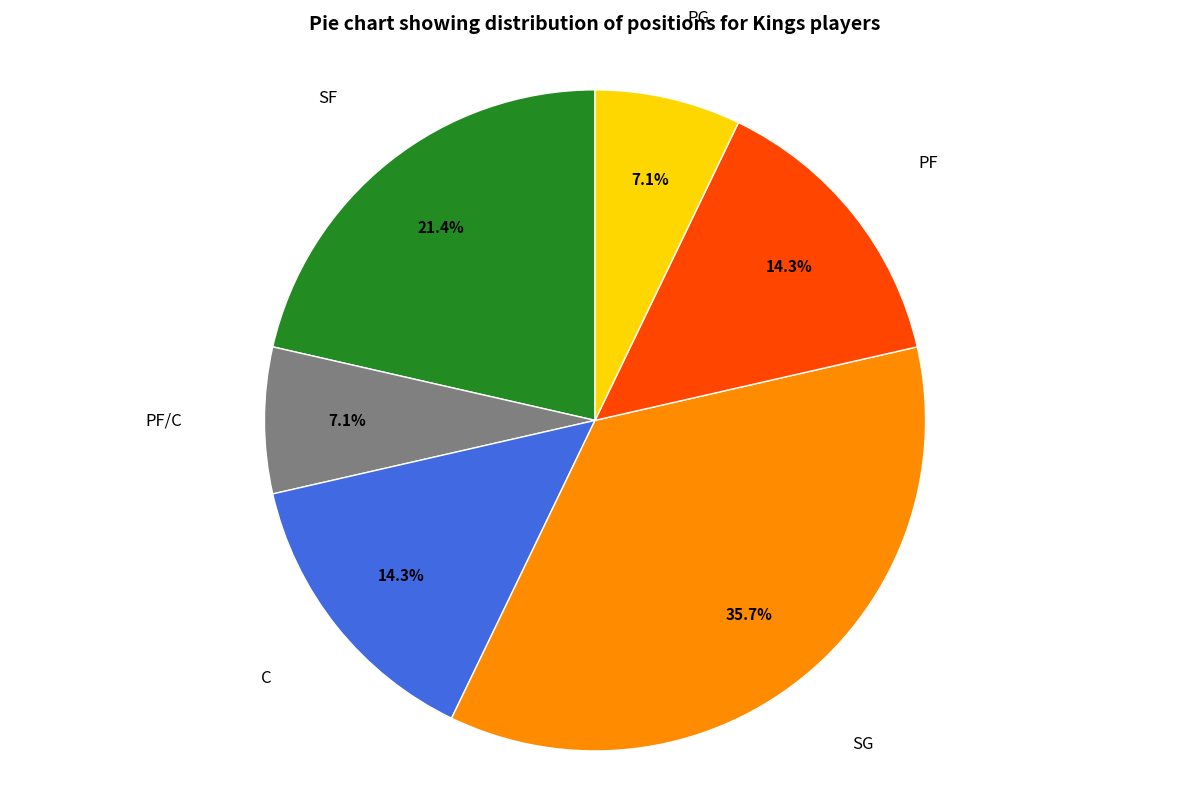

To the nearest percent, what is the average slice percentage?

17%